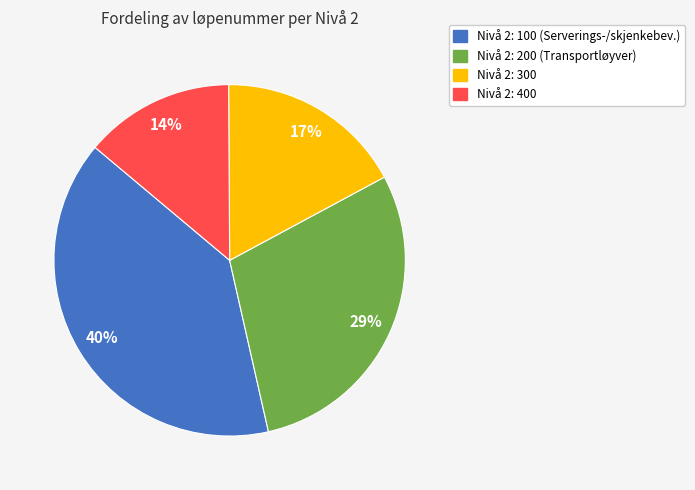

To the nearest percent, what is the difference between the largest and smallest slice percentages?

26%